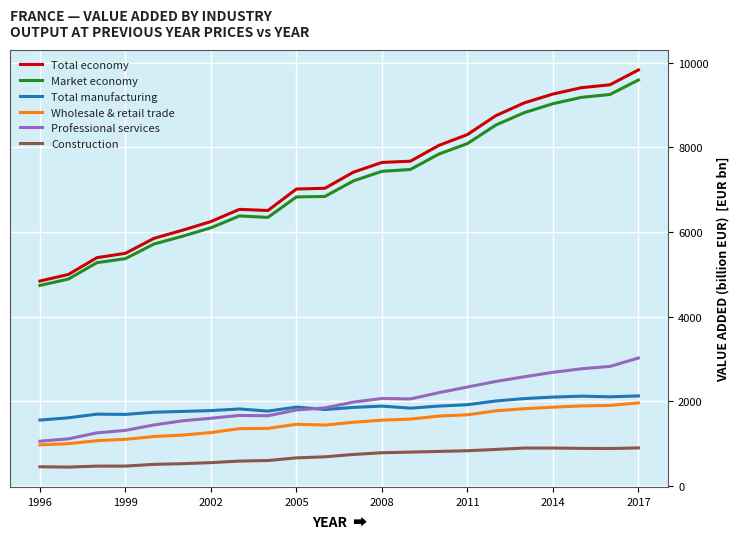

True or false: Market economy and Construction intersect in this chart.

False